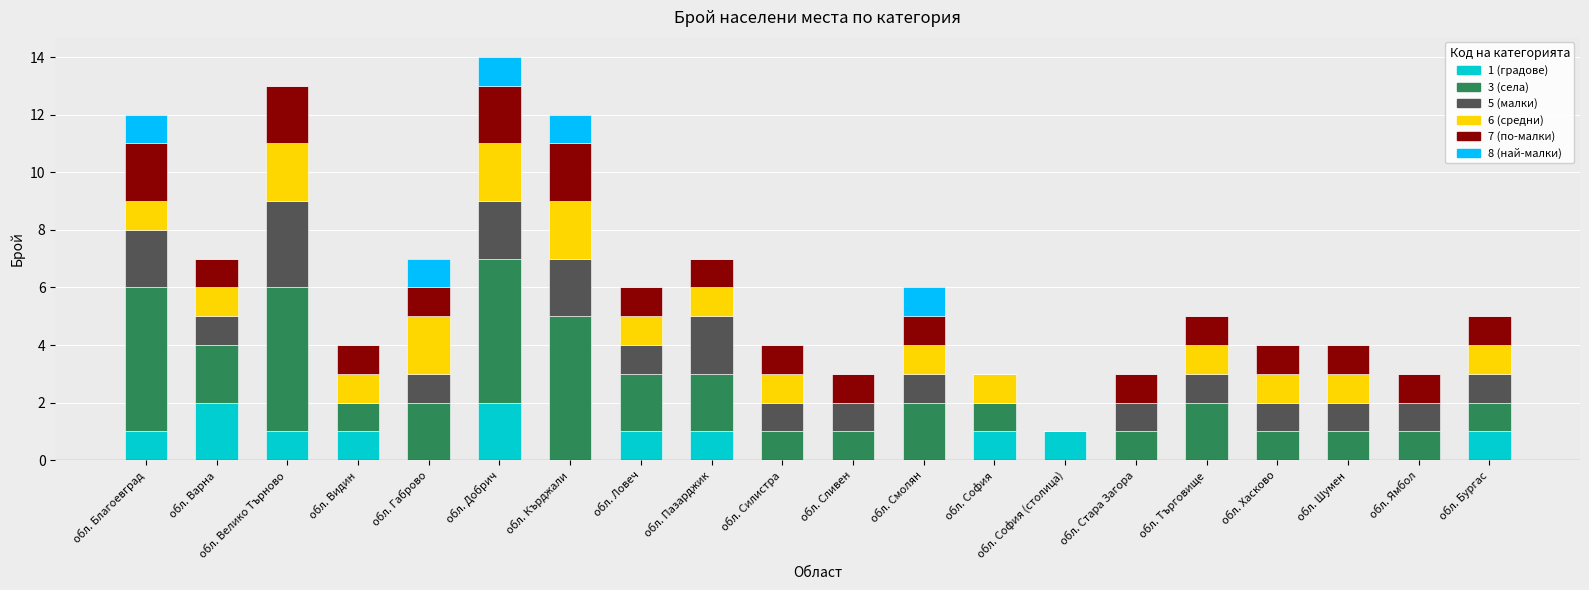

What is the total value across all series at обл. Ямбол?

3